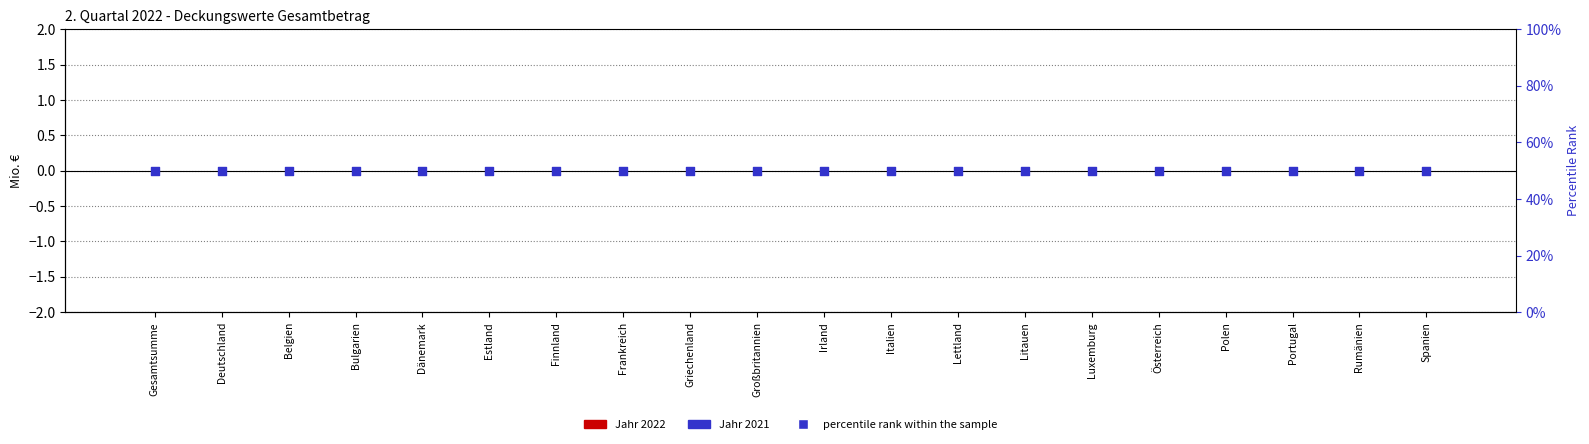

Which series has the largest total across all categories?

percentile rank within the sample